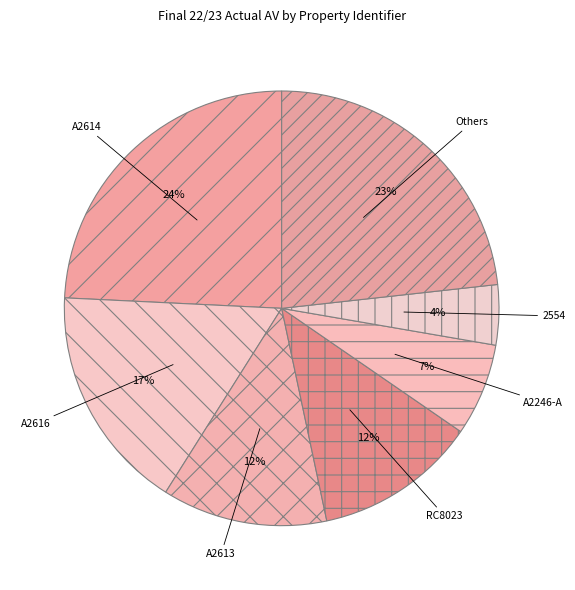

True or false: 2554 accounts for 4% of the total.

True